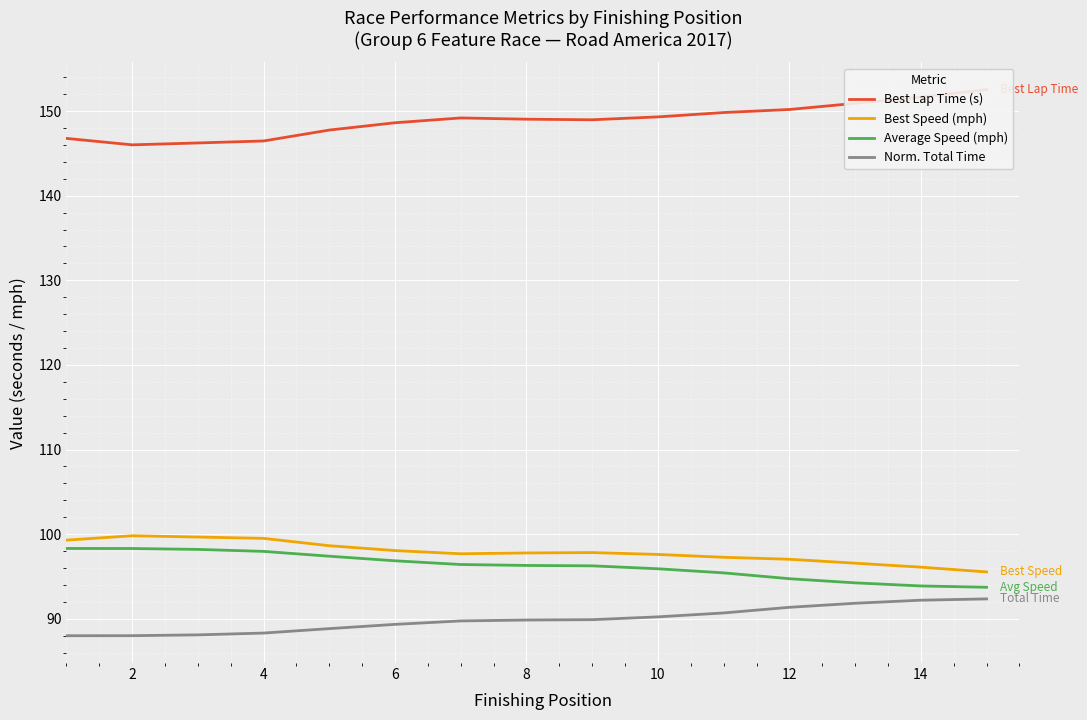

The value of Average Speed (mph) at 6 is 130.3. True or false?

False